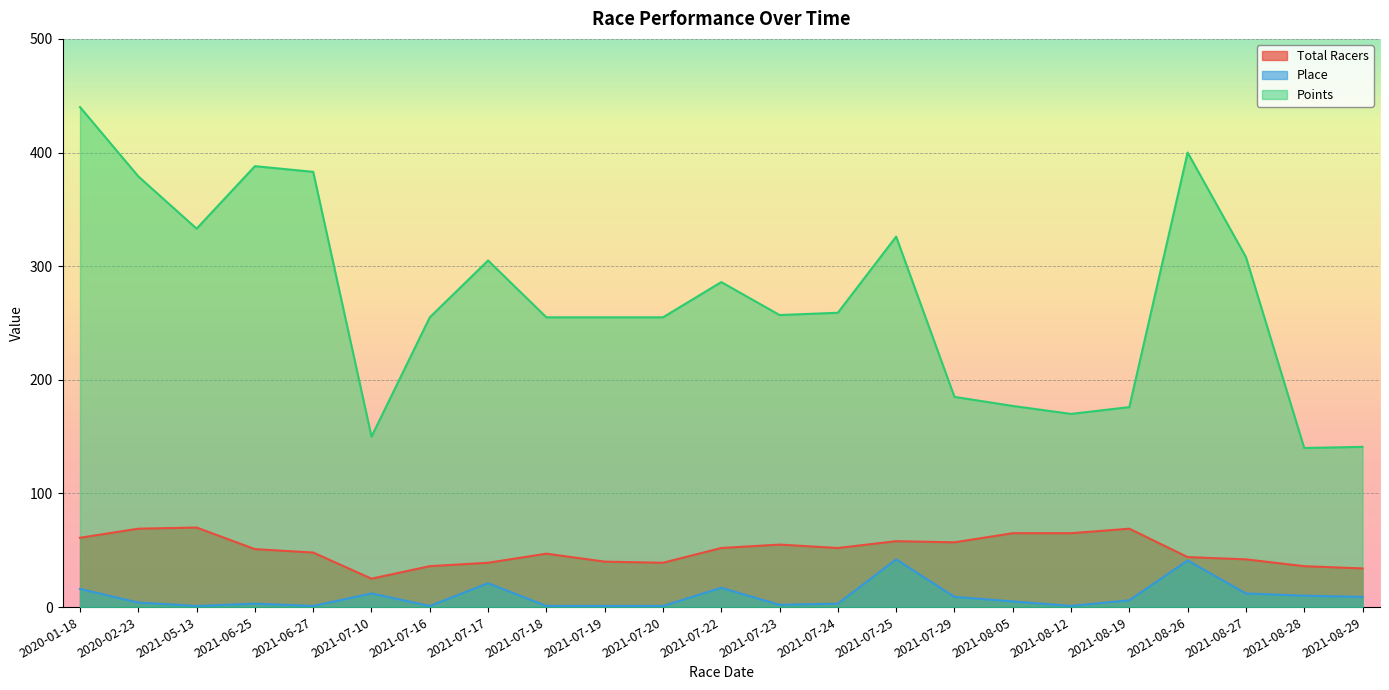

True or false: Place and Points intersect in this chart.

False